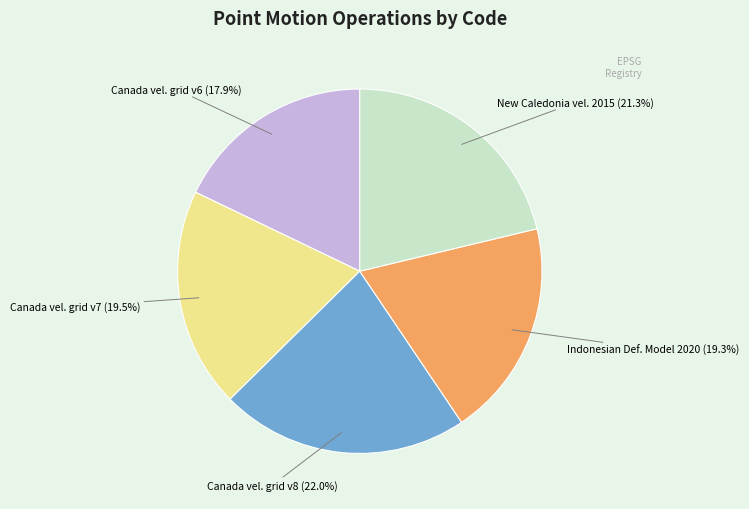

Is there any slice that represents more than half of the pie?

No